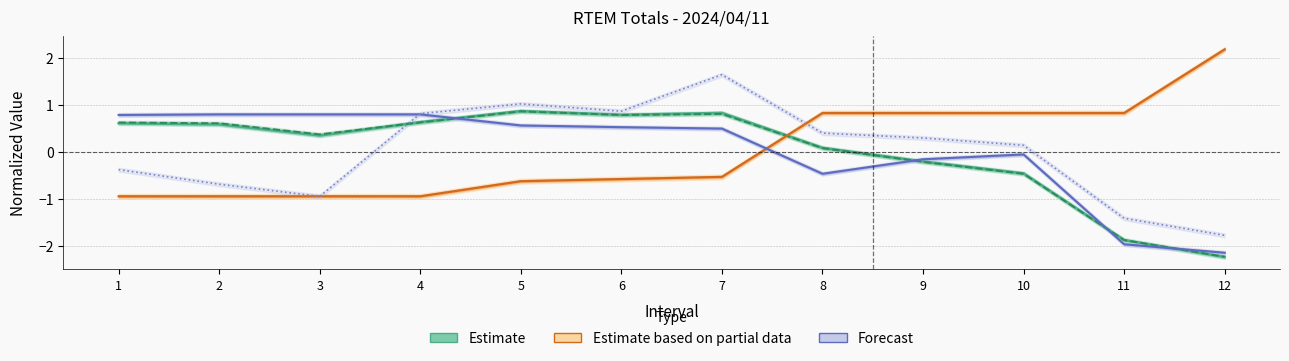

What is the value of the Total (Estimate) point at the 11th from the left?

-1.9